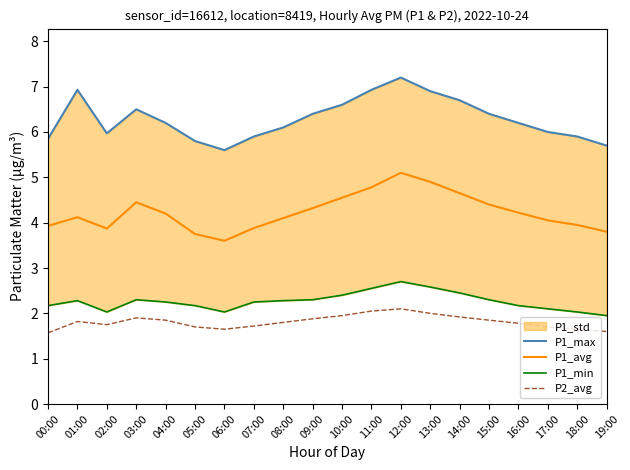

True or false: P2_avg and P1_avg cross at least once.

False